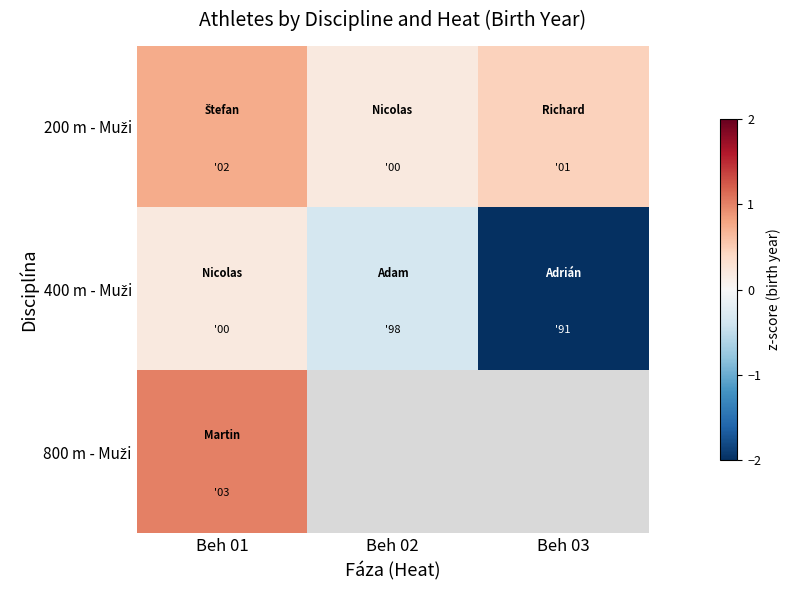

Between Beh 01 and Beh 03, which series saw the biggest shift?

400 m - Muži